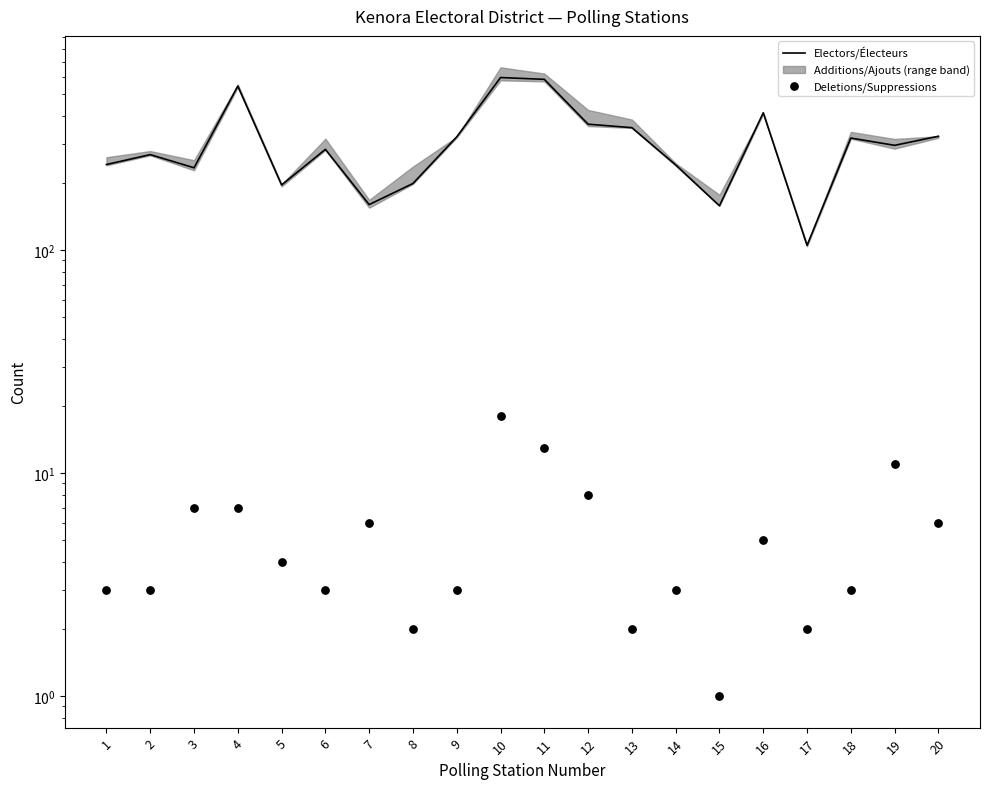

Is the value of Deletions/Suppressions at 10 greater than the value of Electors/Électeurs at 18?

No